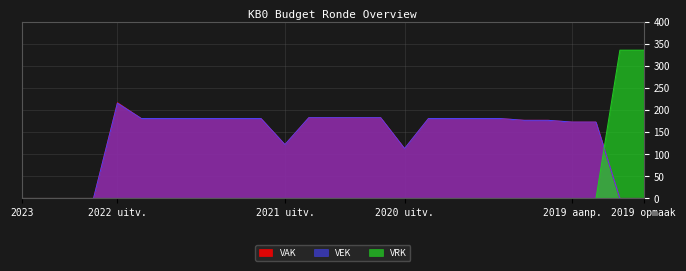

How many intersections are there between VAK and VRK?

1